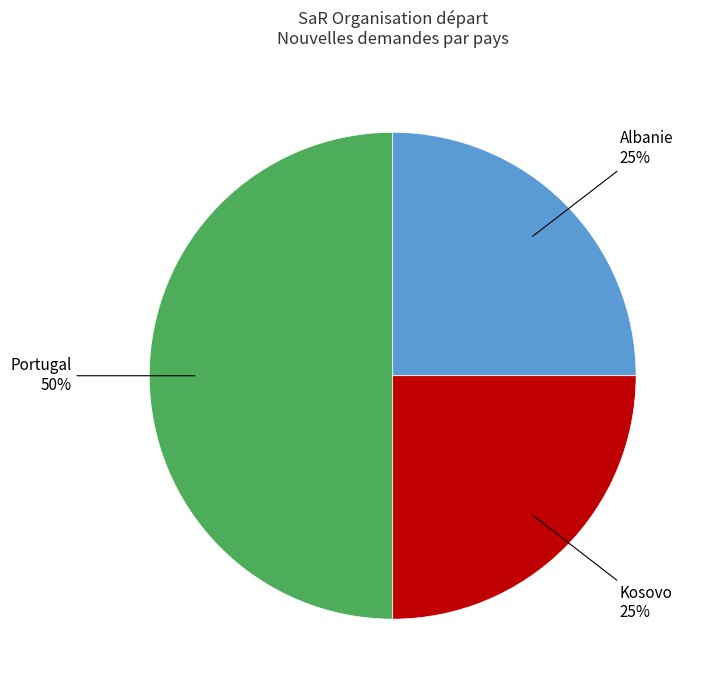

To the nearest percent, what is the difference between the largest and smallest slice percentages?

25%